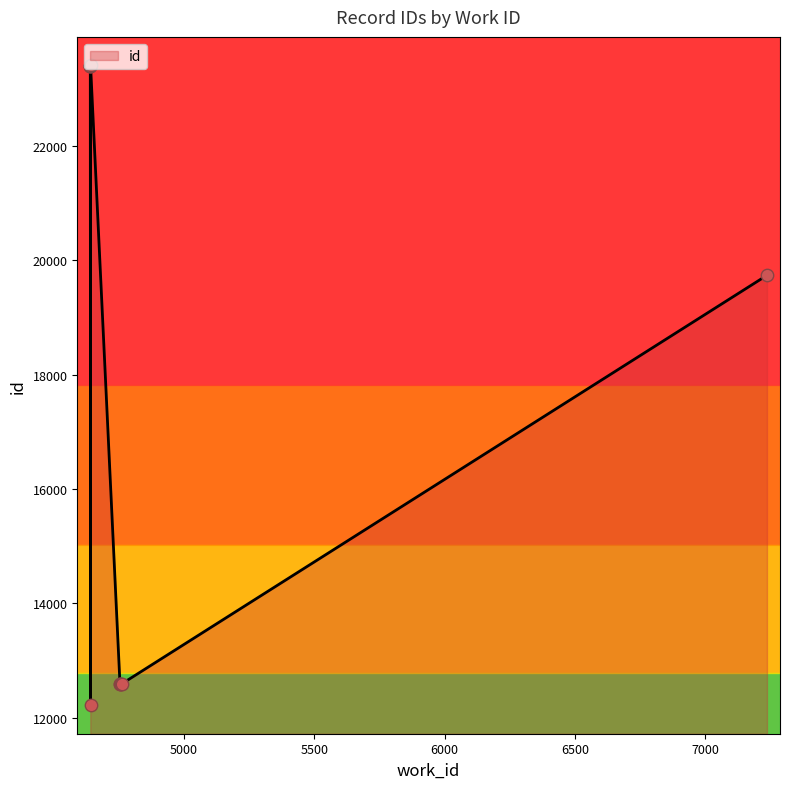

What is the change in value from 4641 to 4759?

+369